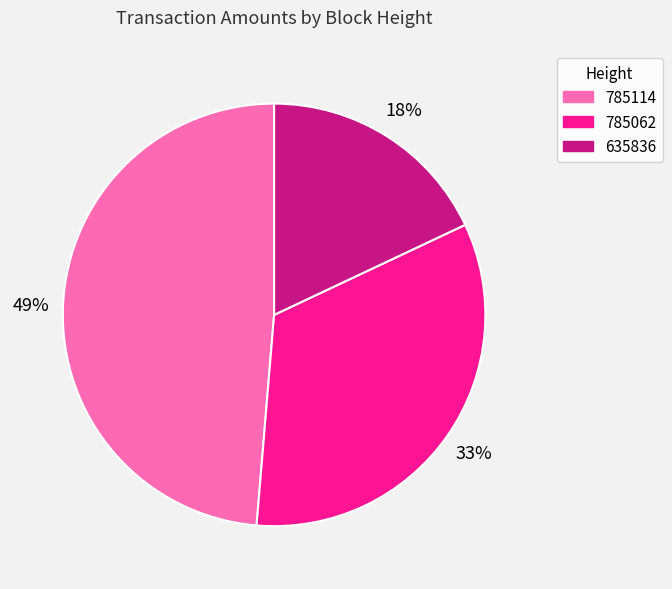

Count the number of slices in the pie.

3